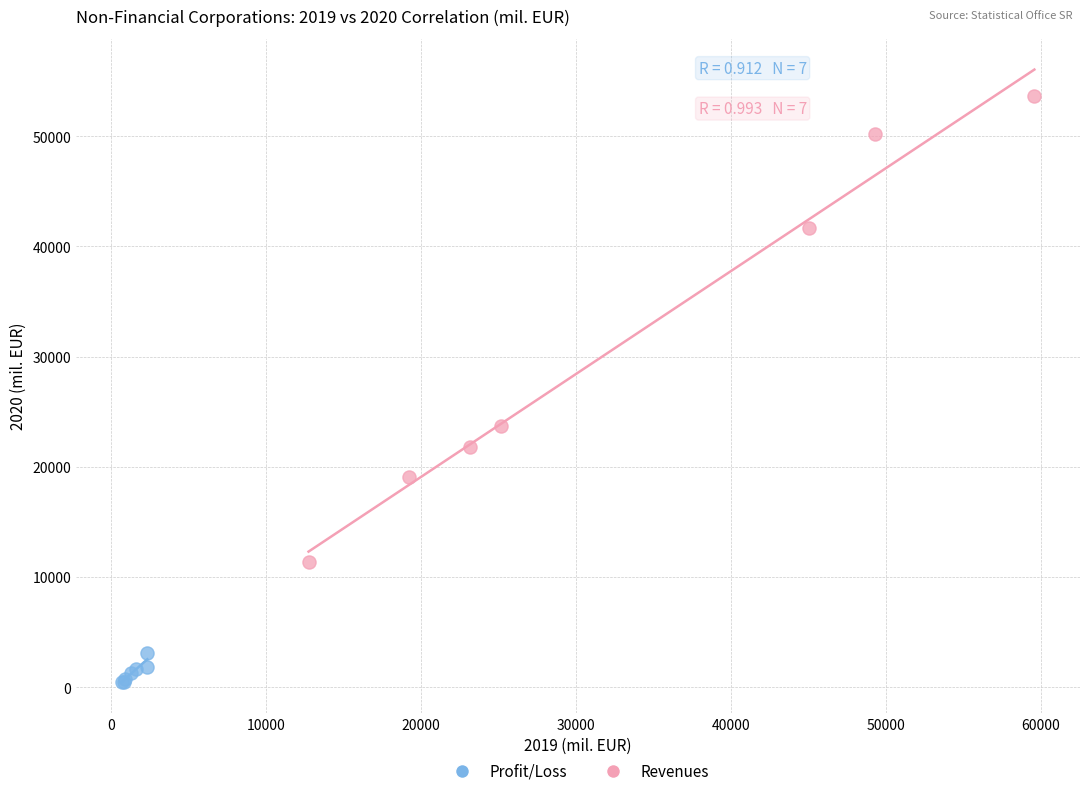

Which series contains the lowest Y value?

Profit/Loss